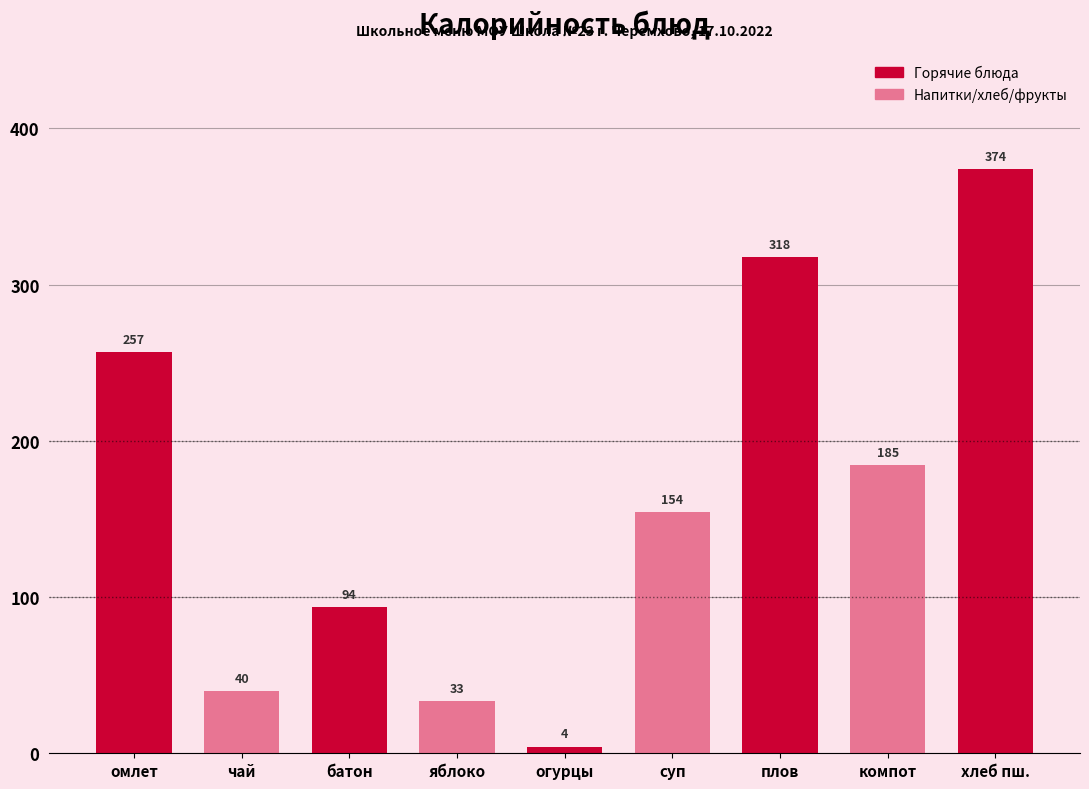

True or false: the data shows 6.8 at яблоко.

False